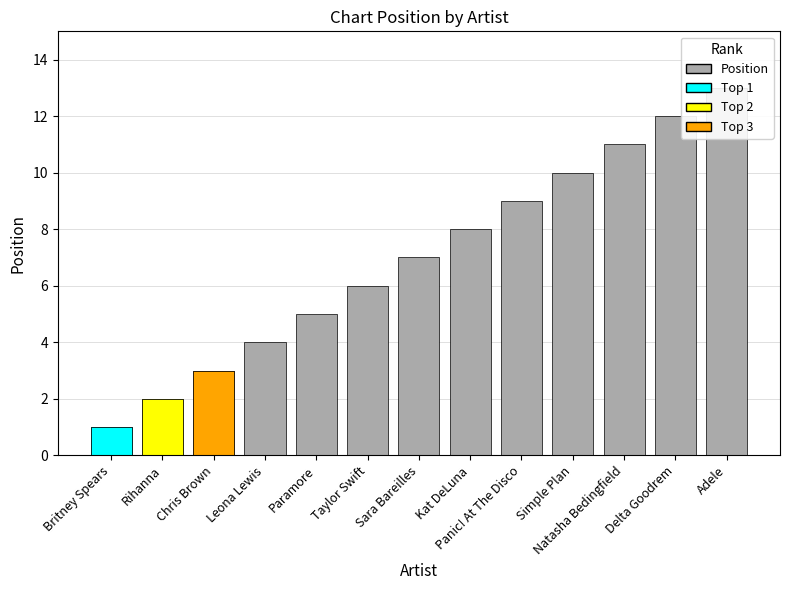

Reading right to left, list all the values displayed in this chart.

13	12	11	10	9	8	7	6	5	4	3	2	1